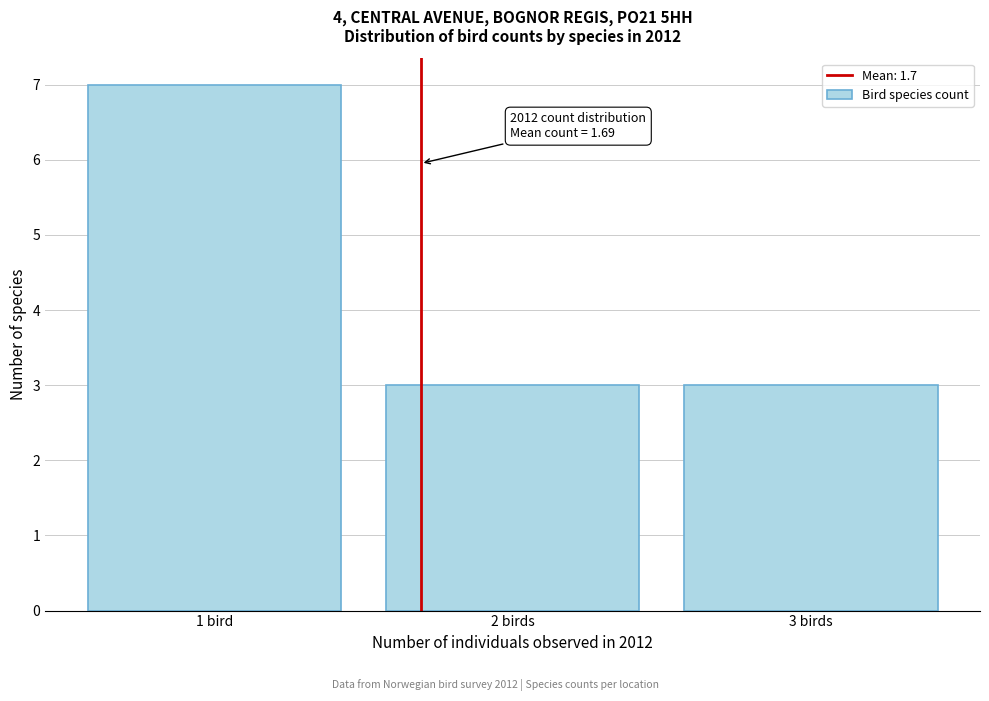

Reading left to right, what are all the values shown in this chart?

7	3	3